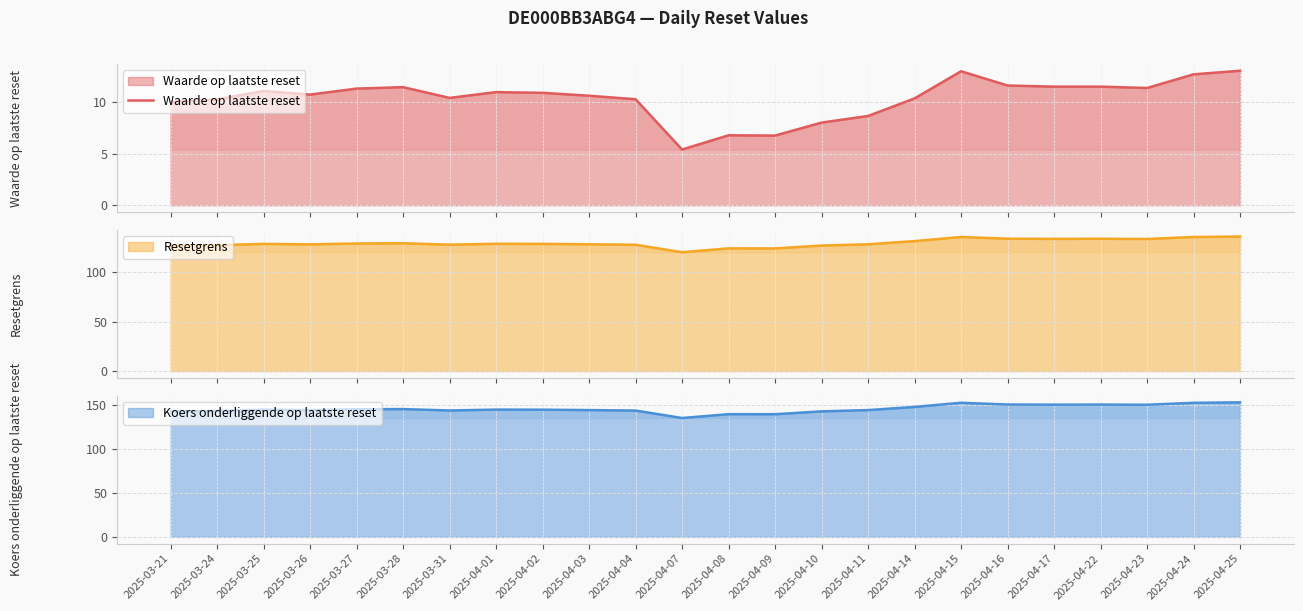

What is the label of the 14th point from the left?

2025-04-09